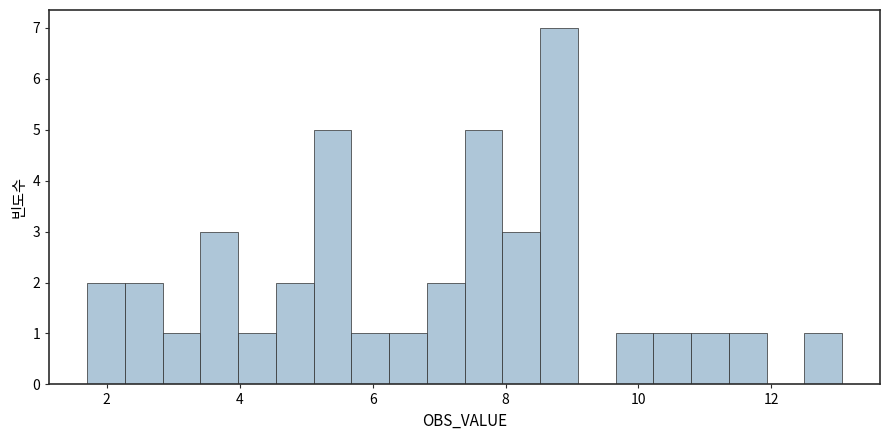

Around what value on the x-axis is the tallest bar? Give the approximate position of its centre, as read against the axis.

8.8